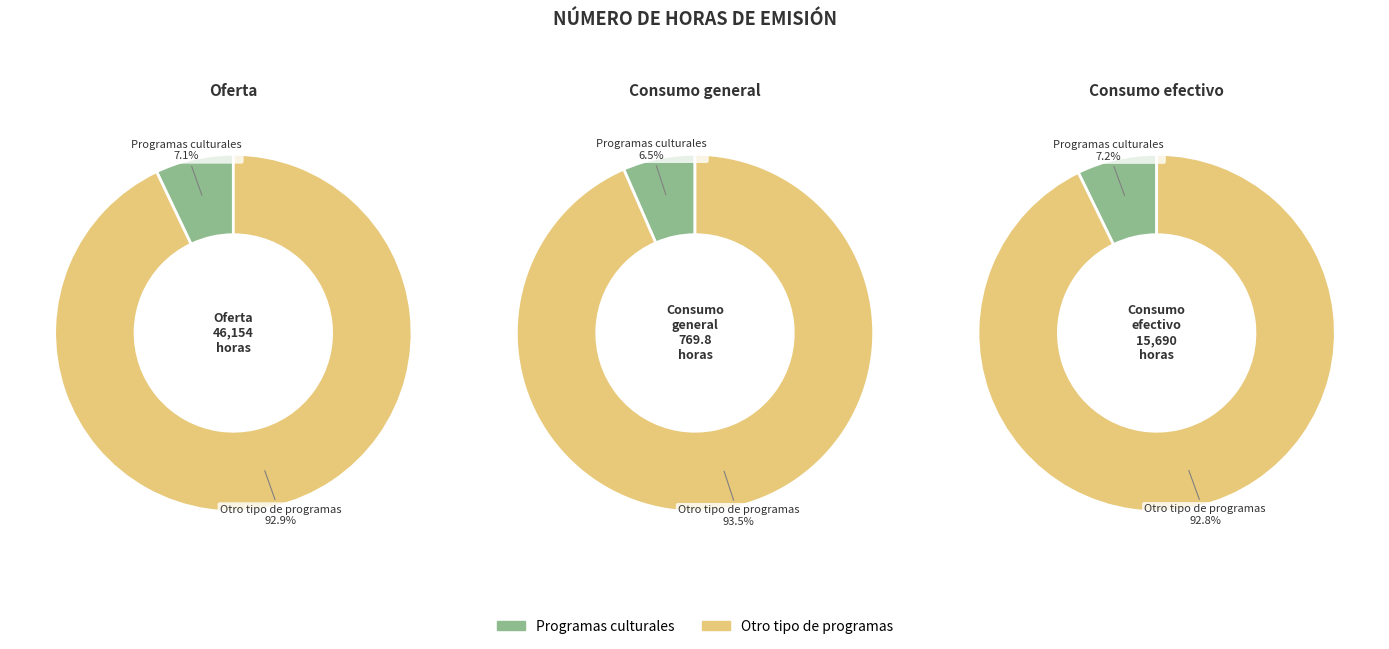

What is the difference between the highest and lowest values at 2?

13420.0